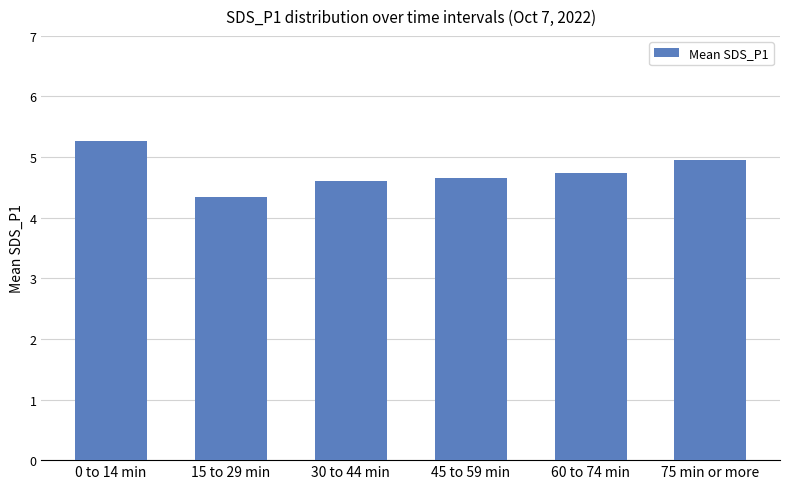

What is the maximum value shown in the chart?

5.3